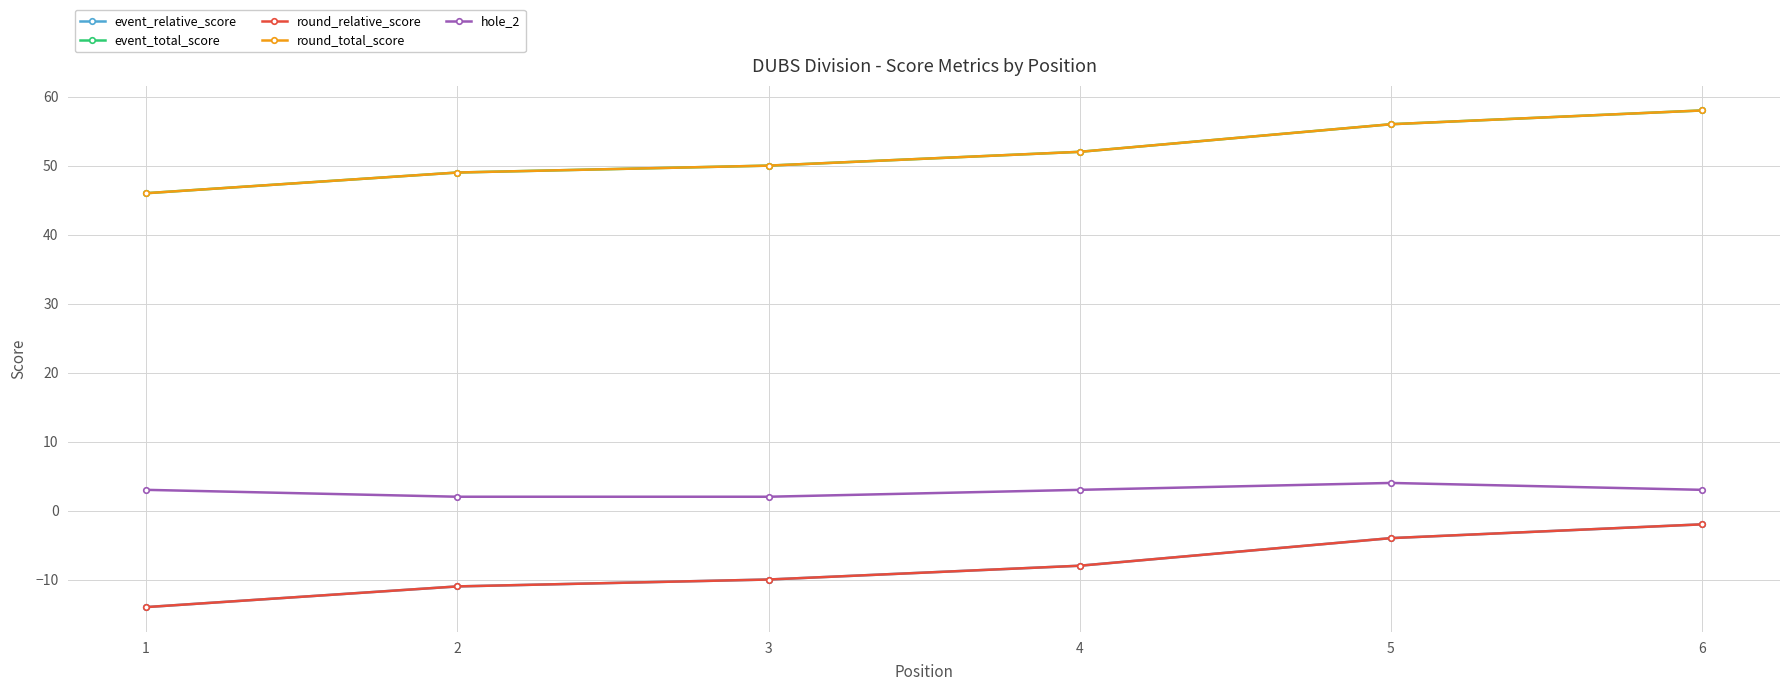

Which category has the highest value in the round_relative_score series?

6